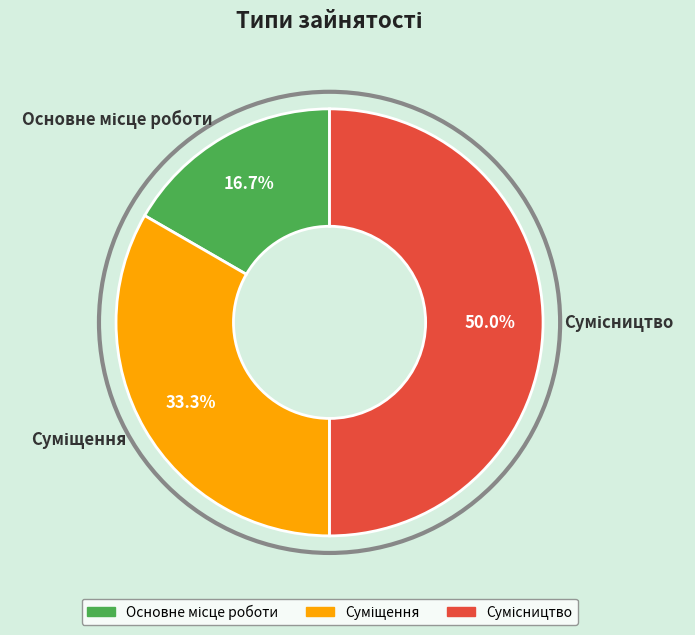

To the nearest percent, what is the average slice percentage?

33%